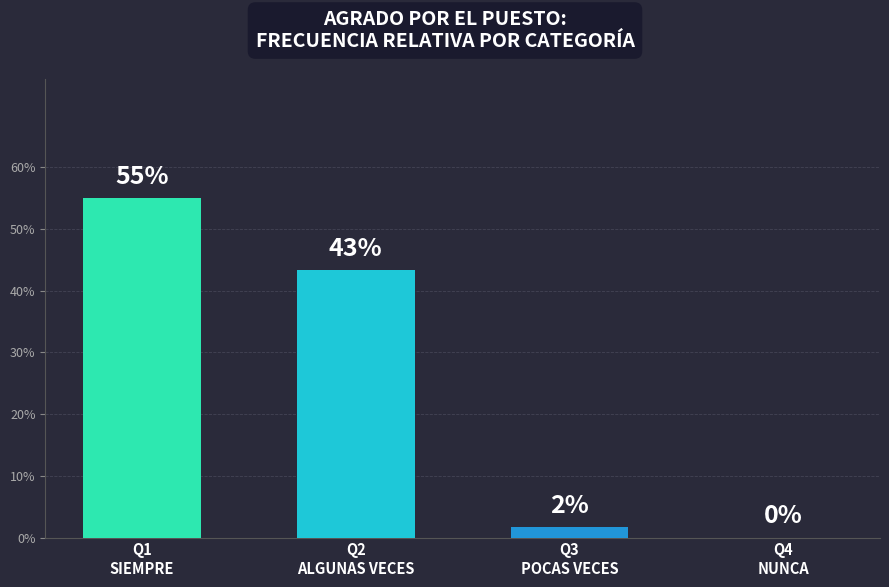

Reading left to right, extract all data points from this chart.

0.6	0.4	0.0	0.0